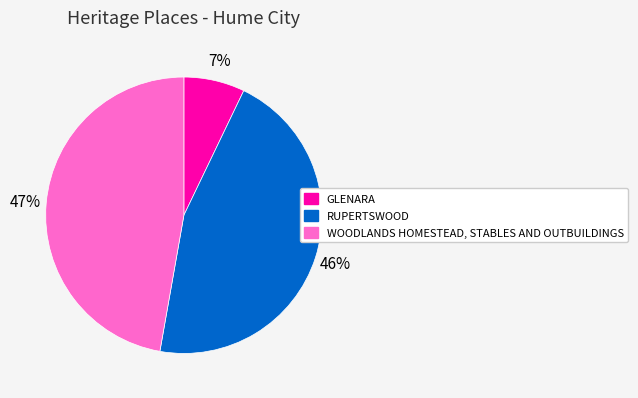

Rank the categories by value from highest to lowest.

WOODLANDS HOMESTEAD, STABLES AND OUTBUILDINGS, RUPERTSWOOD, GLENARA